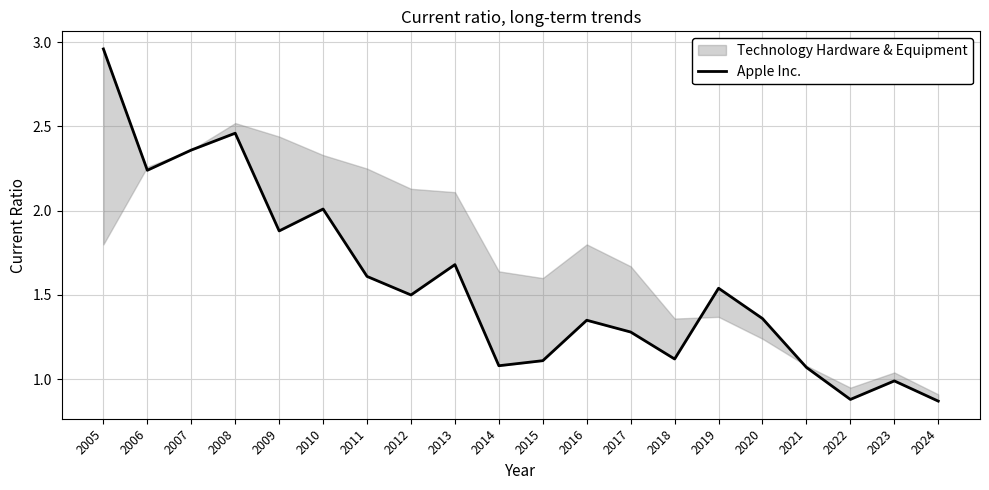

What is the maximum value shown in the chart?

3.0